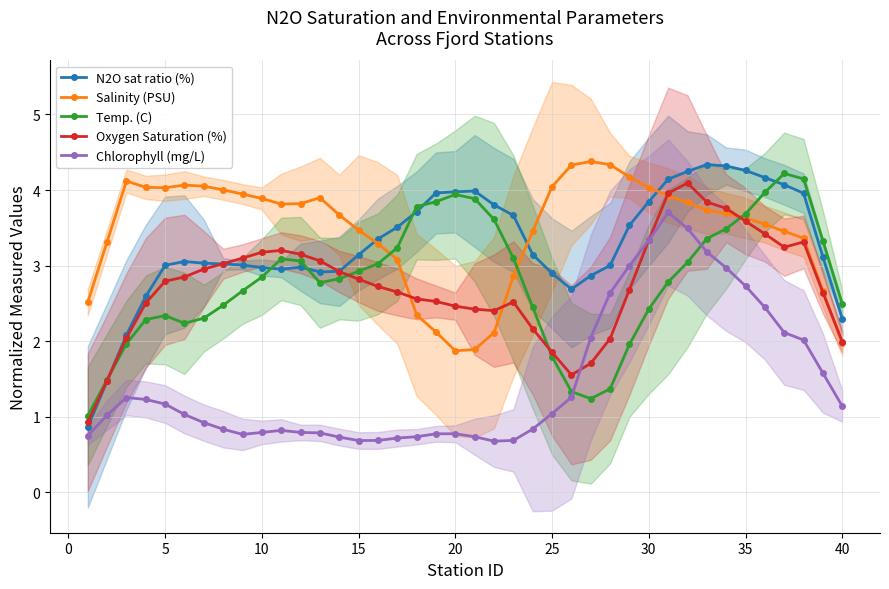

True or false: Oxygen Saturation (%) has a value of 3.0 at 40.

False